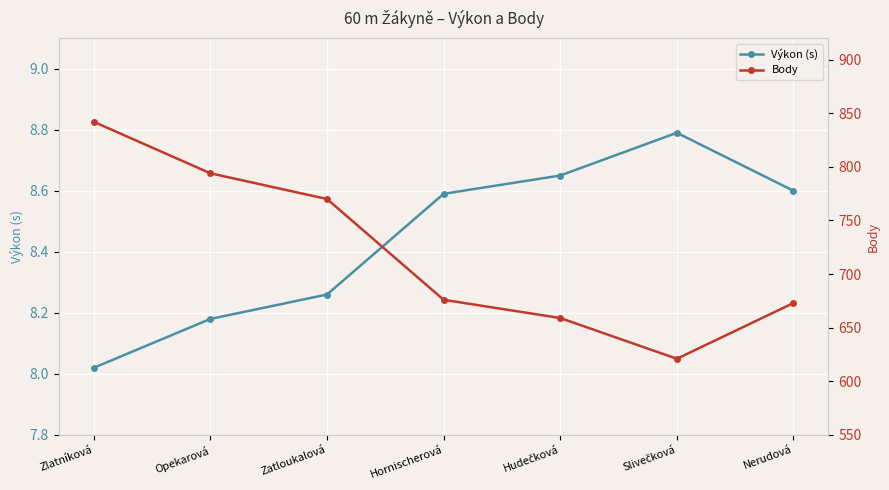

Rank the series by their maximum value, from highest to lowest.

Body, Výkon (s)